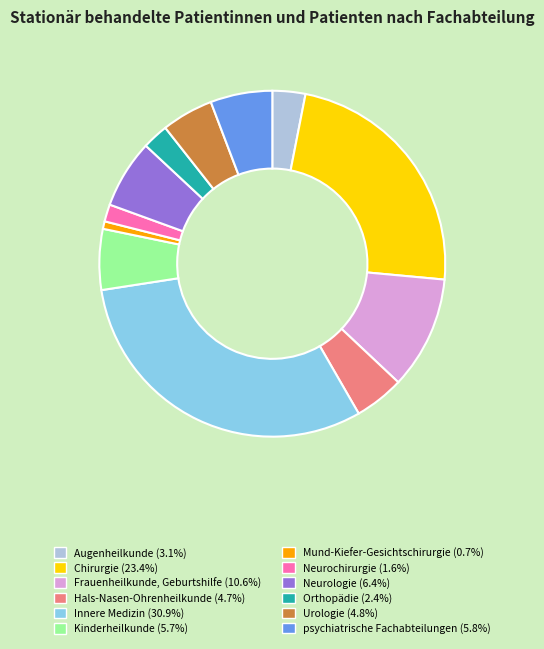

Does Orthopädie account for over 50% of the chart?

No